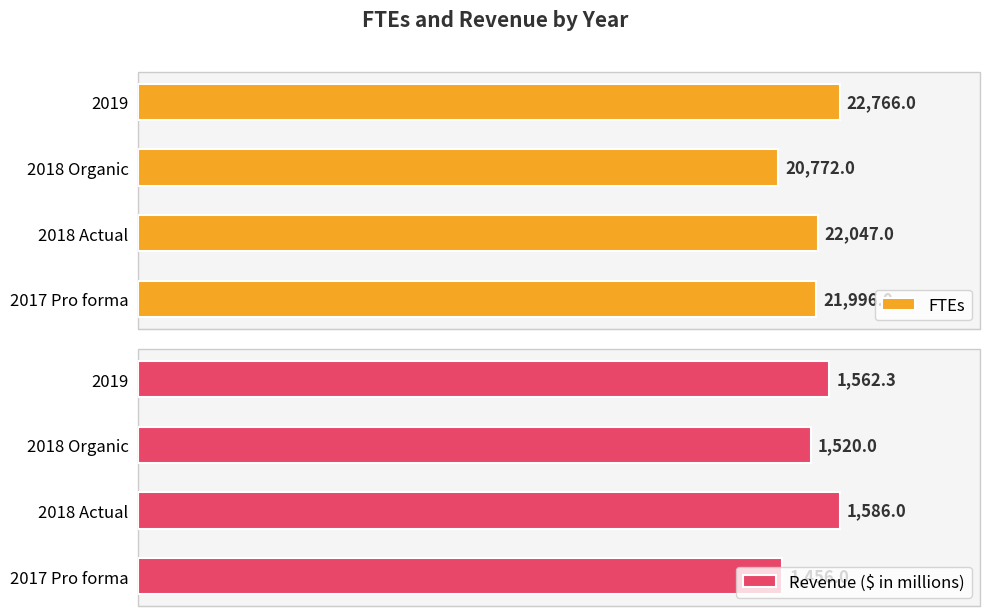

Count the number of data series in this chart.

2